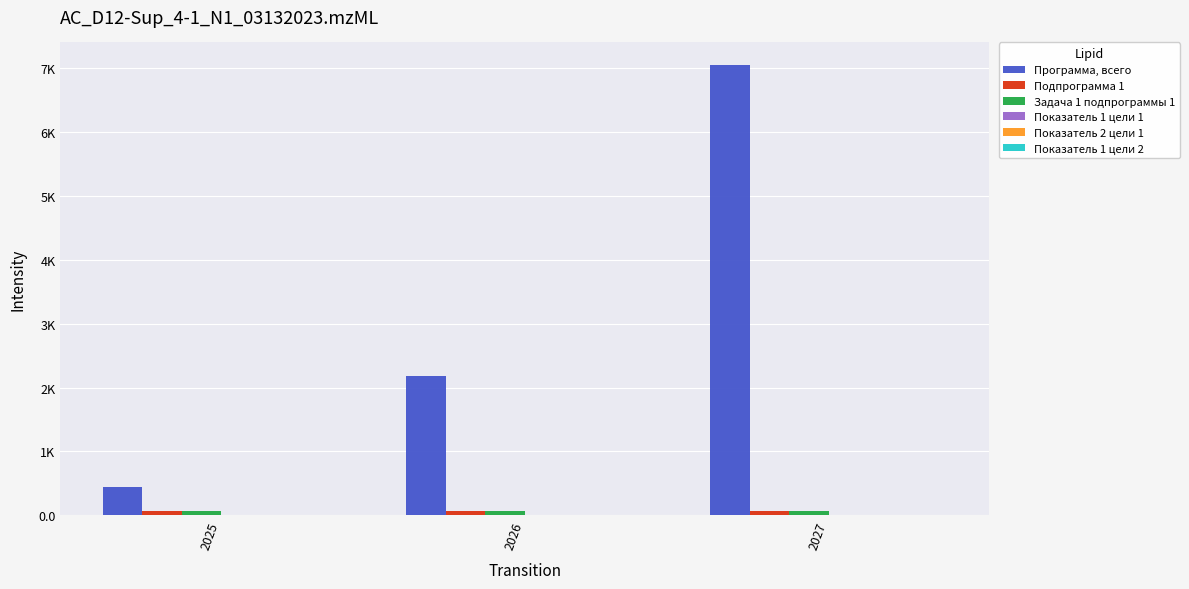

Reading left to right, extract all data points from this chart.

Программа, всего: 436.7	2180.3	7054.3
Подпрограмма 1: 70.0	70.0	70.0
Задача 1 подпрограммы 1: 70.0	70.0	70.0
Показатель 1 цели 1: 3.0	3.0	3.0
Показатель 2 цели 1: 3.0	3.0	3.0
Показатель 1 цели 2: 0.0	1.0	4.0